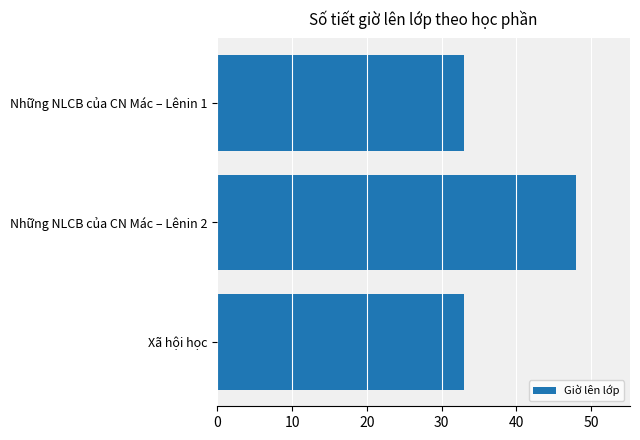

What is the average value?

38